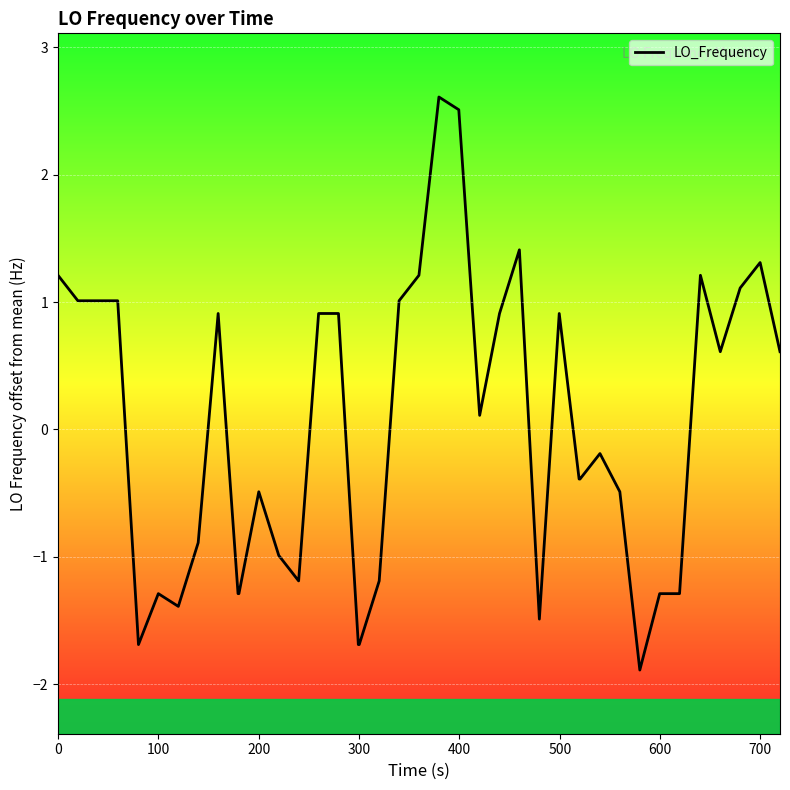

What is the difference between the maximum and minimum values?

4.5